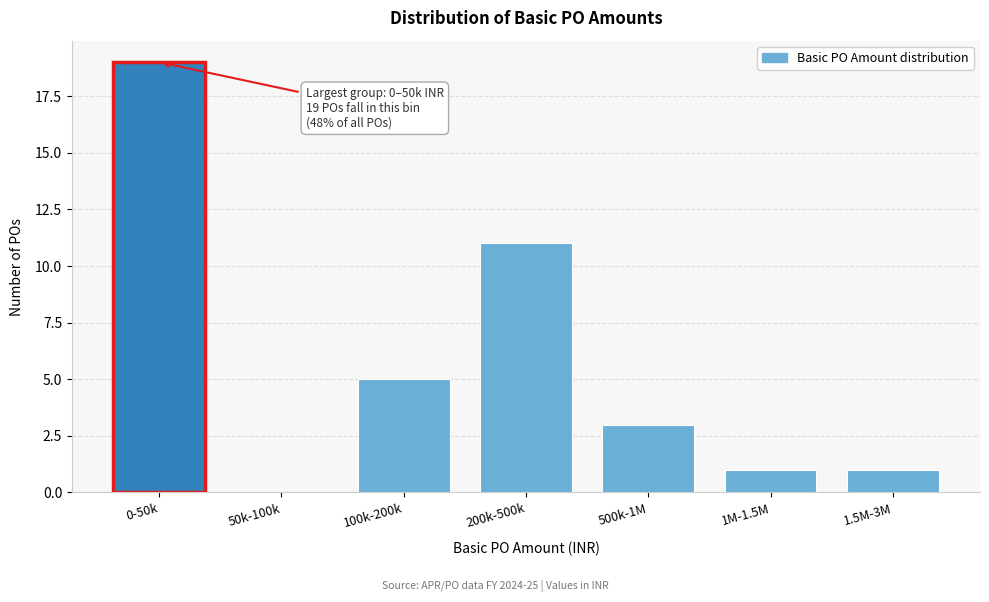

Reading left to right, what are all the values shown in this chart?

0-50k=19	50k-100k=0	100k-200k=5	200k-500k=11	500k-1M=3	1M-1.5M=1	1.5M-3M=1